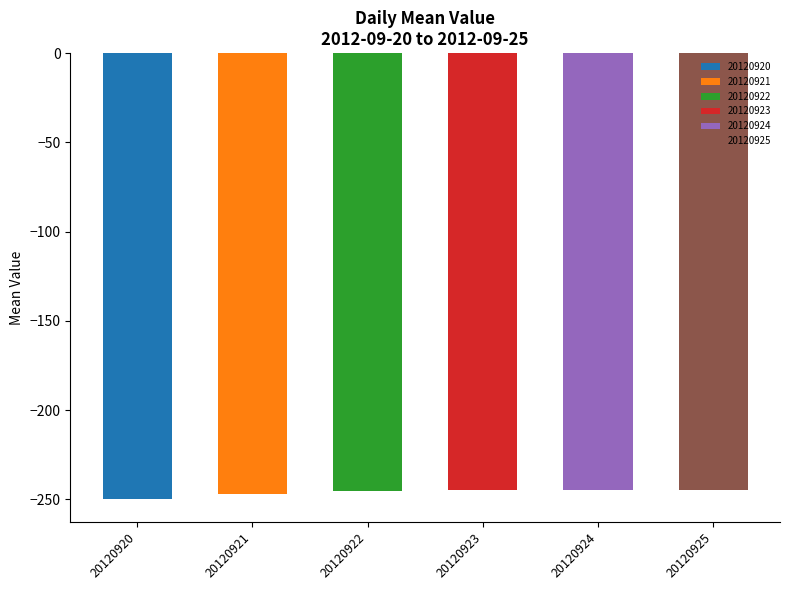

What is the maximum value shown in the chart?

-245.0